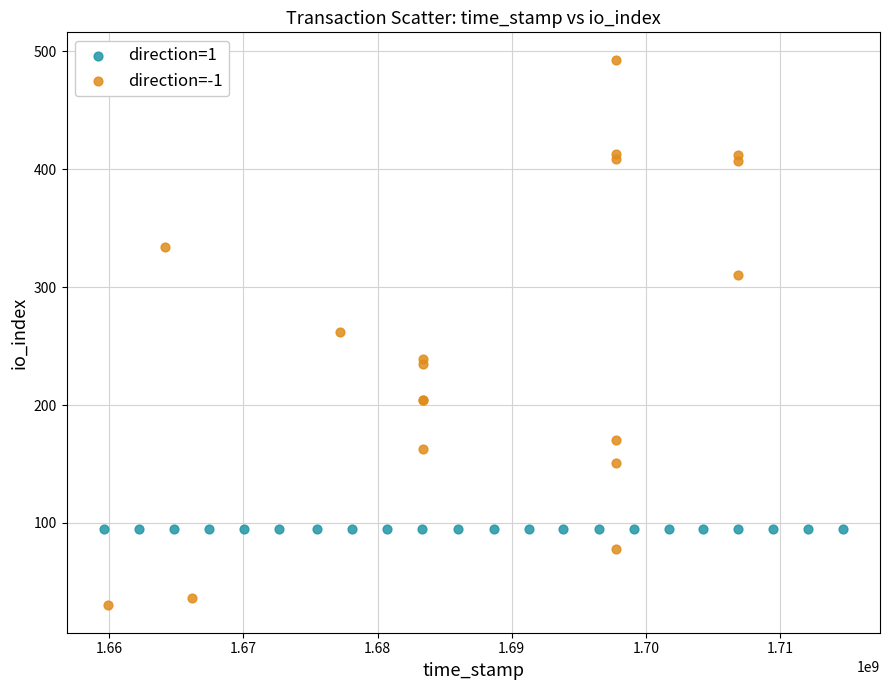

Which series reaches the minimum Y coordinate?

direction=-1